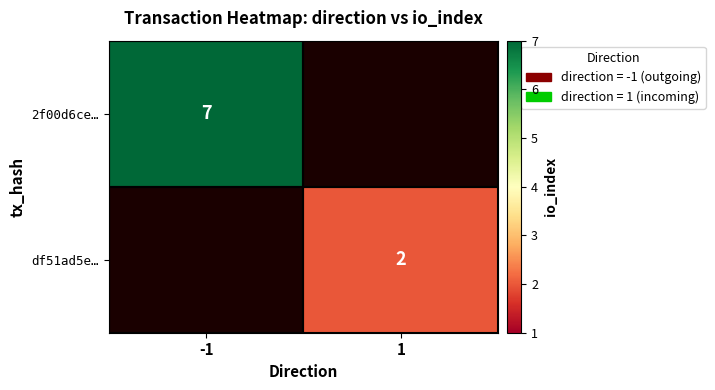

The 2f00d6ce… series shows 9 at -1. True or false?

False